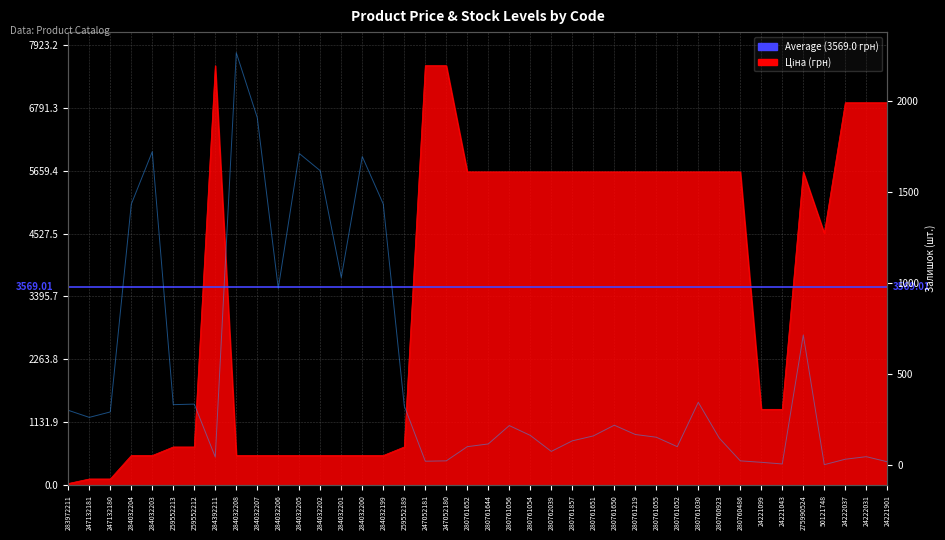

How many data points does each series have?

40